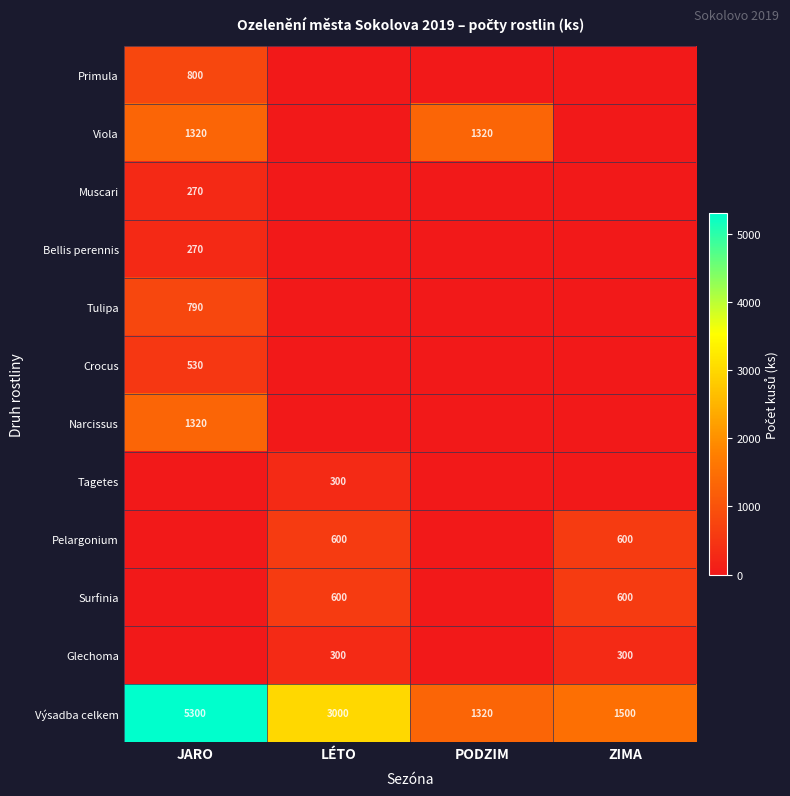

At how many categories does at least one series exceed 1374?

3